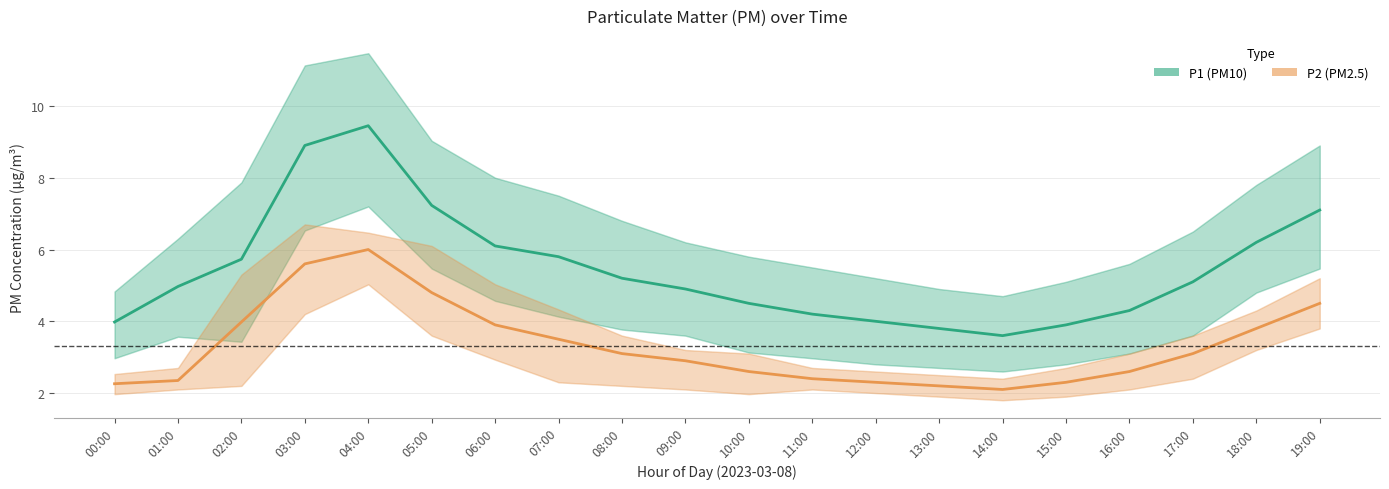

Is it true that P1 (PM10) equals 4.0 at 12:00?

True